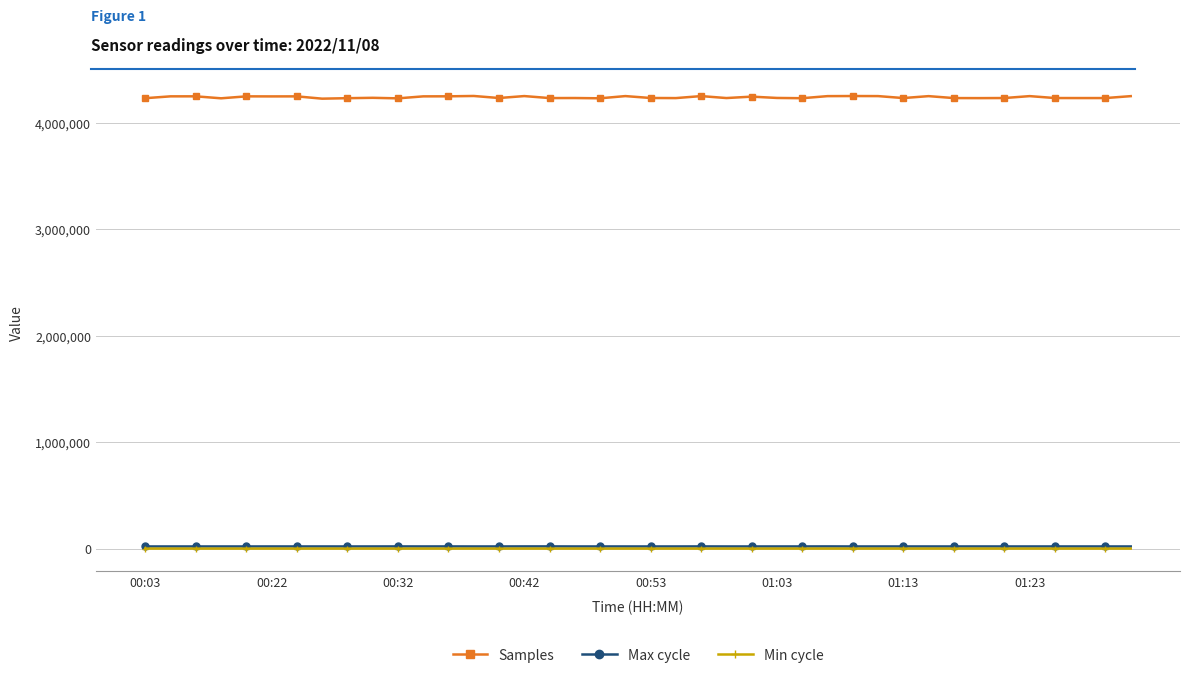

At how many categories does at least one series exceed 2030250?

40